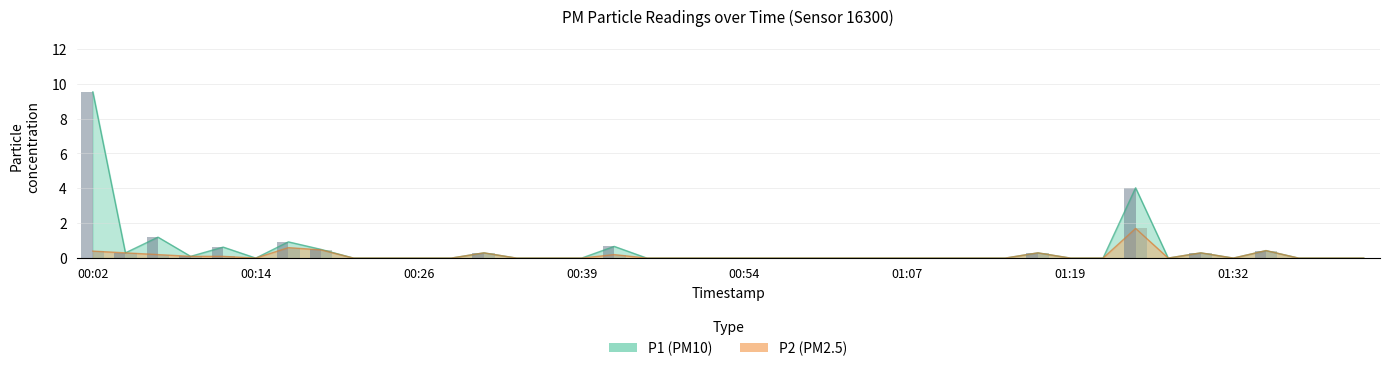

The value of P1 bar at 00:54 is 0.0. True or false?

True